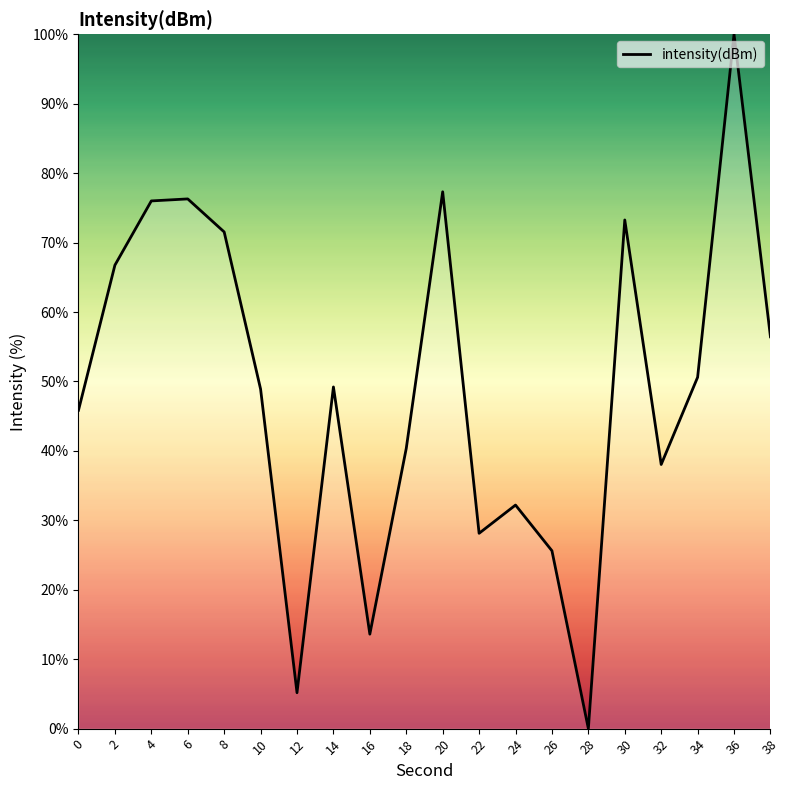

How many interior local valleys (lower than both neighbors) does the data have?

5